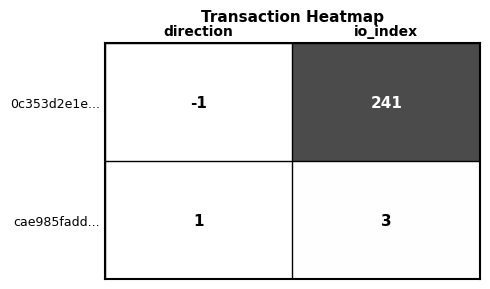

Which series has the widest spread of values?

0c353d2e1e...